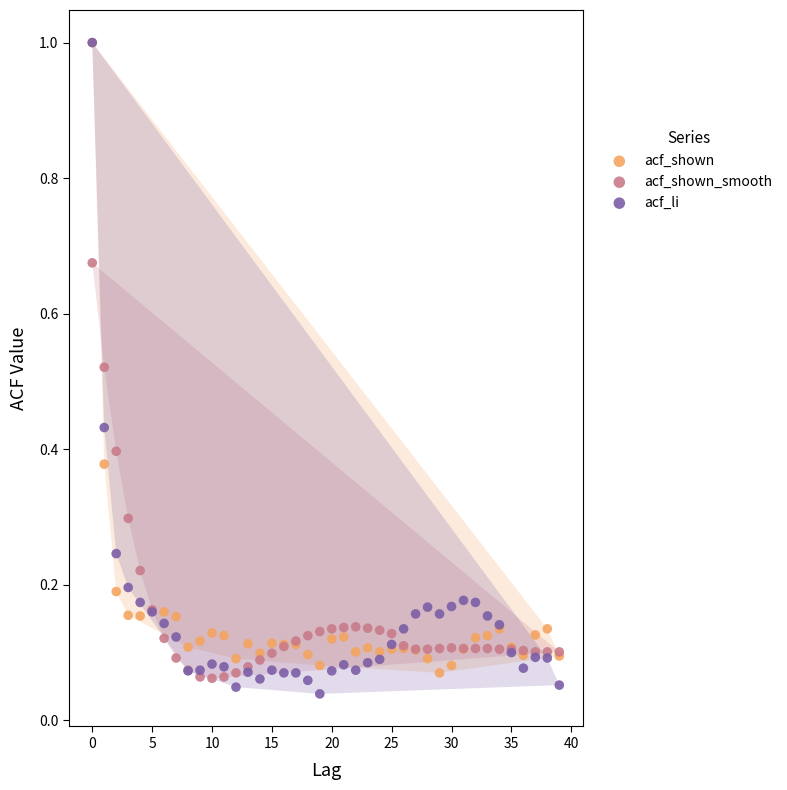

Which series contains the lowest Y value?

acf_li